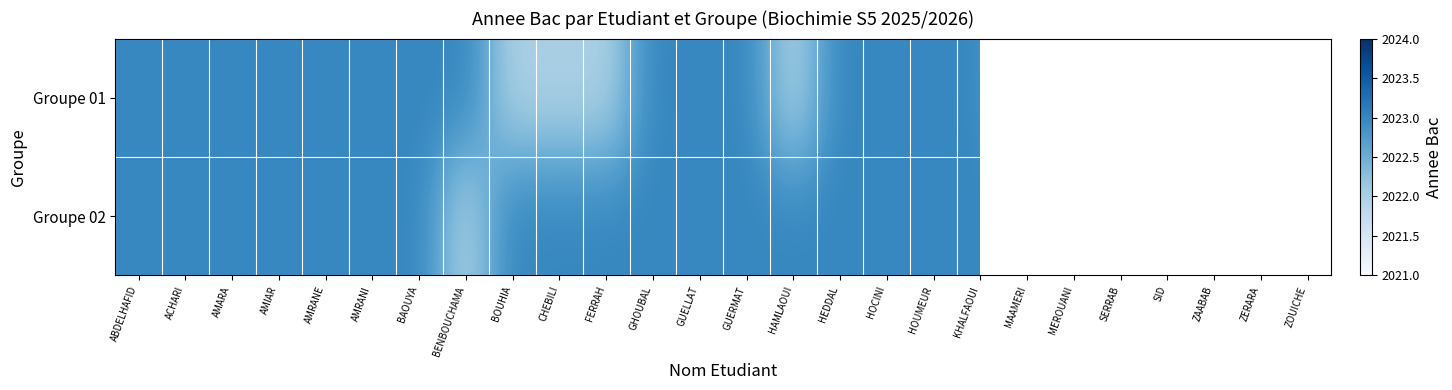

How many data points does each series have?

26